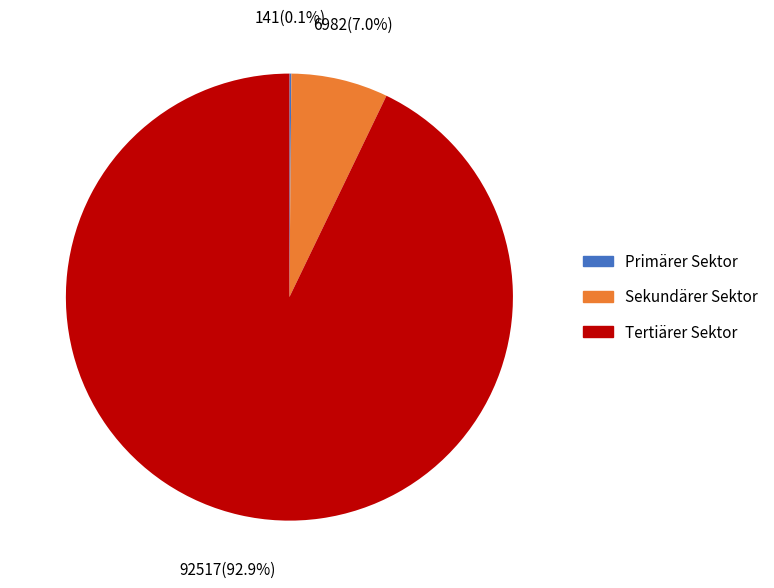

Which slice represents more than half of the pie?

Tertiärer Sektor